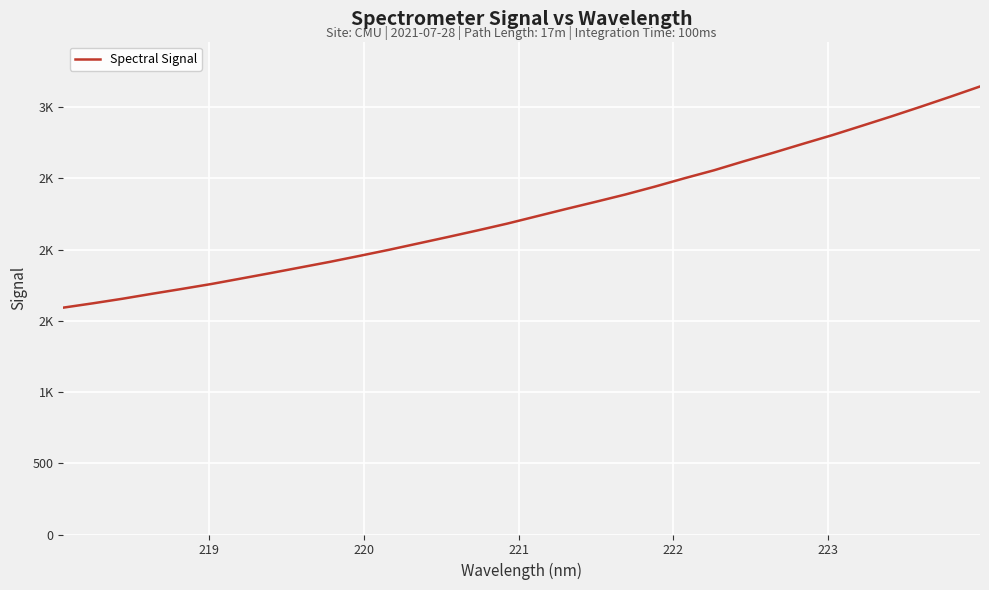

Does the chart have visible grid lines?

Yes